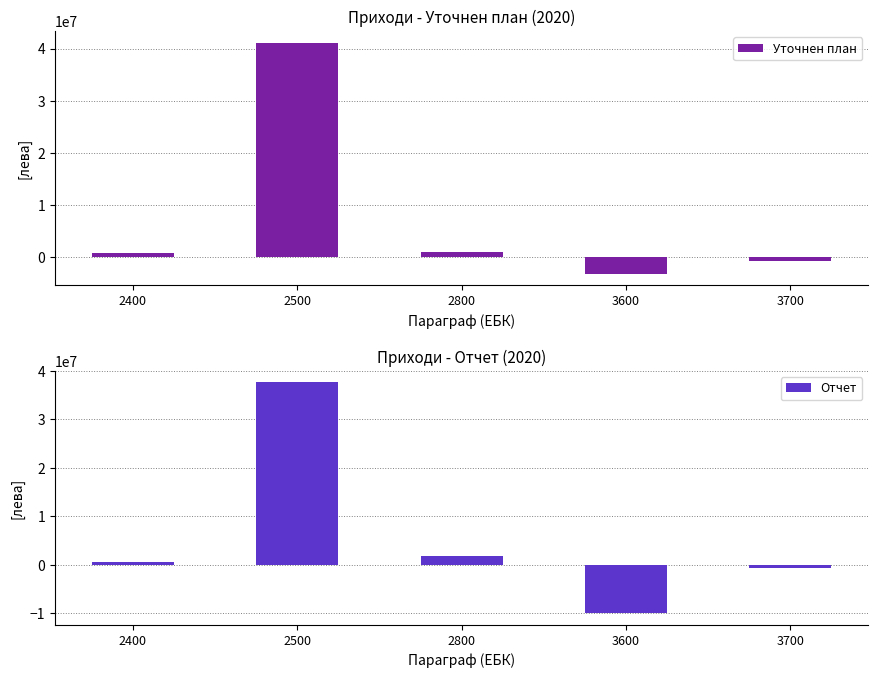

Are the bars grouped side by side (vs. stacked)?

Yes